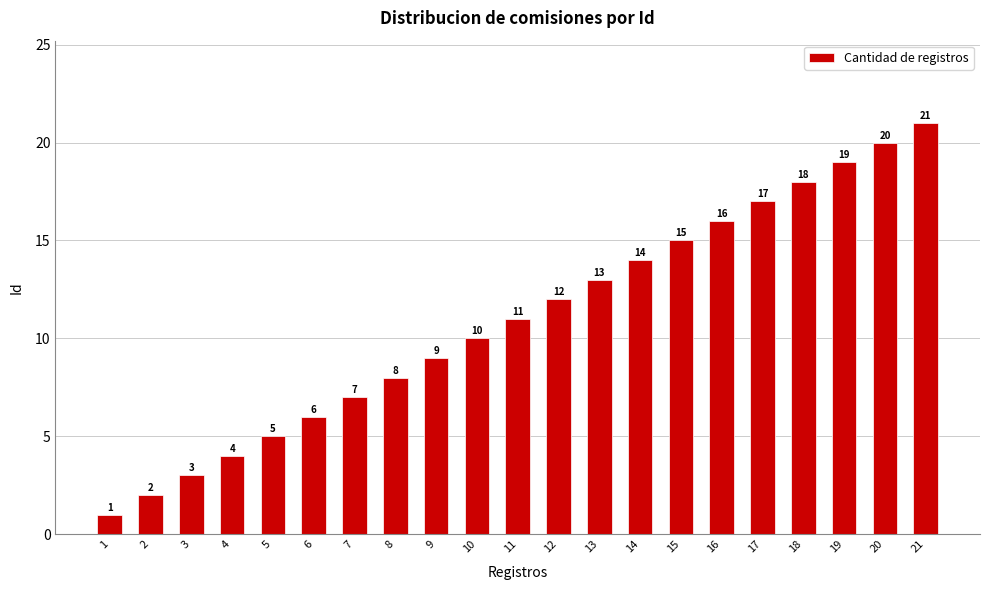

Rank the categories by value from lowest to highest.

1, 2, 3, 4, 5, 6, 7, 8, 9, 10, 11, 12, 13, 14, 15, 16, 17, 18, 19, 20, 21